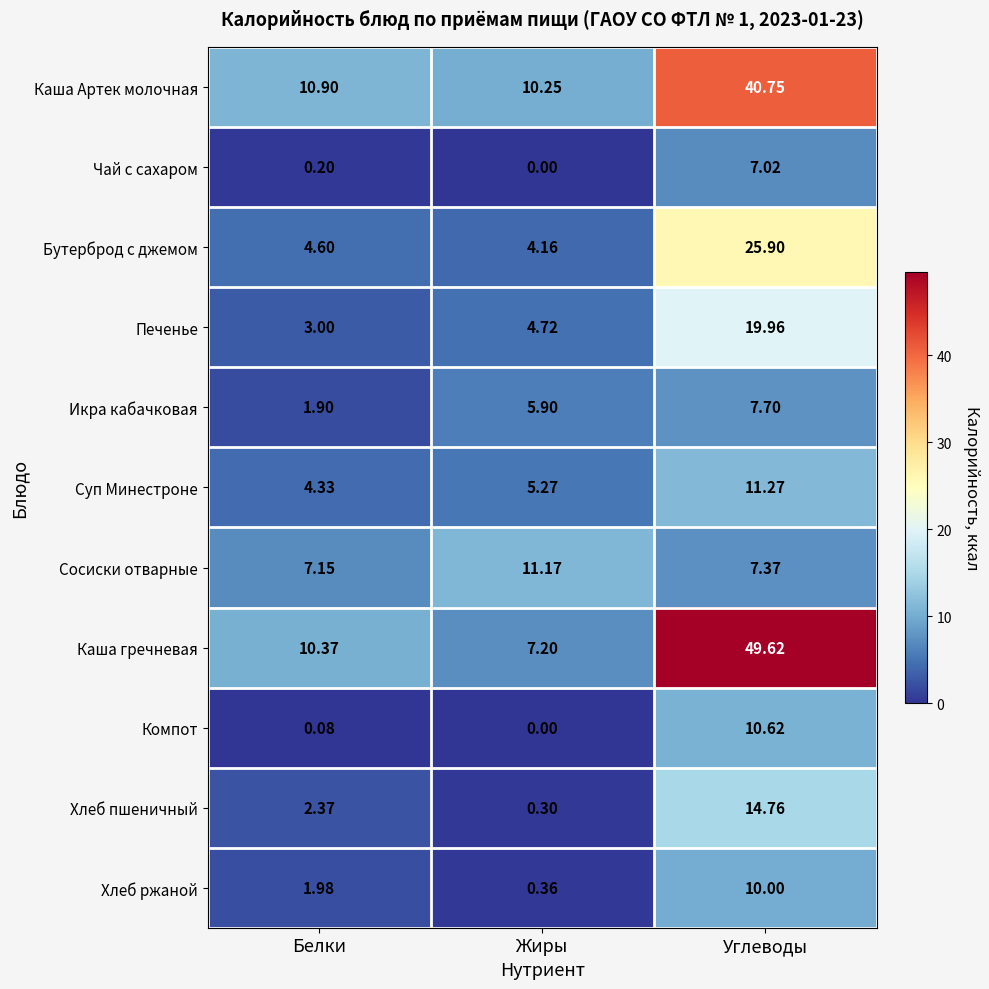

Which series has the largest range (max minus min)?

Каша гречневая